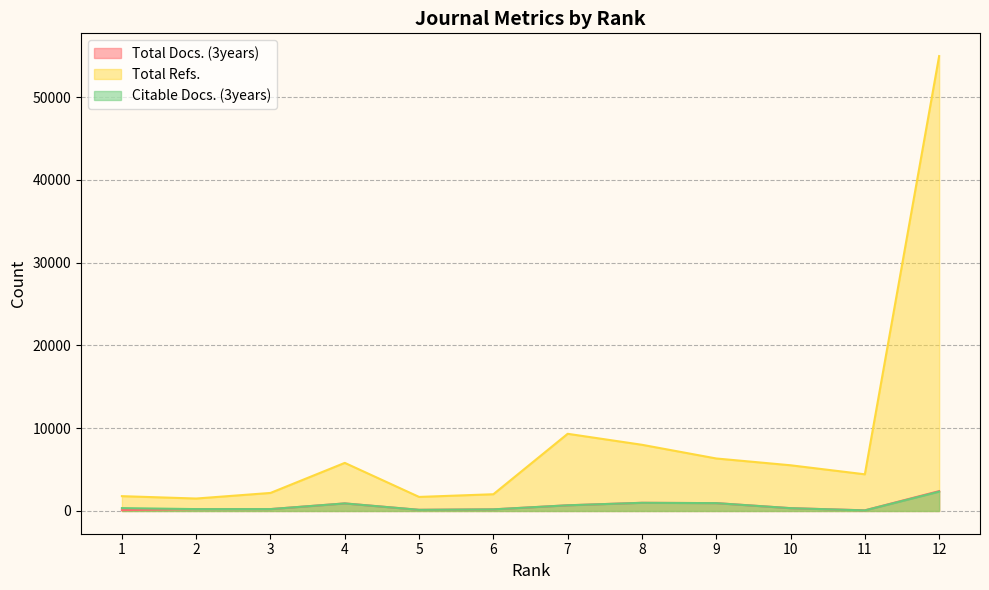

Does the chart display data point markers on the line(s)?

No